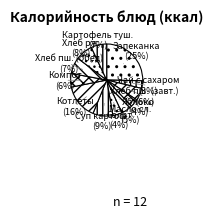

Is there any slice that represents more than half of the pie?

No